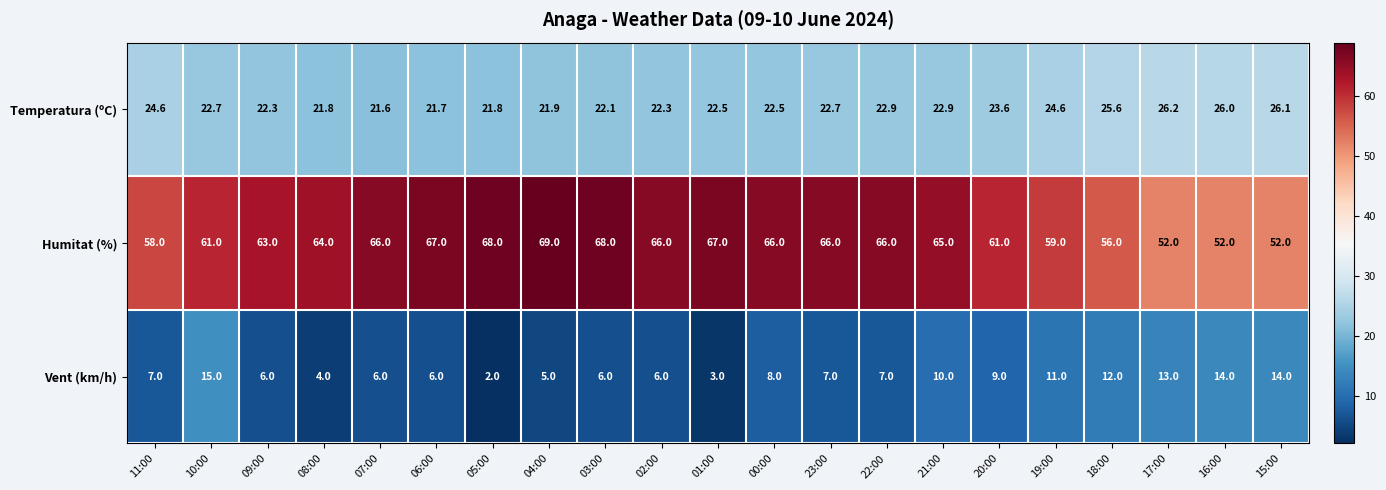

Rank the series by their maximum value, from highest to lowest.

Humitat (%), Temperatura (ºC), Vent (km/h)